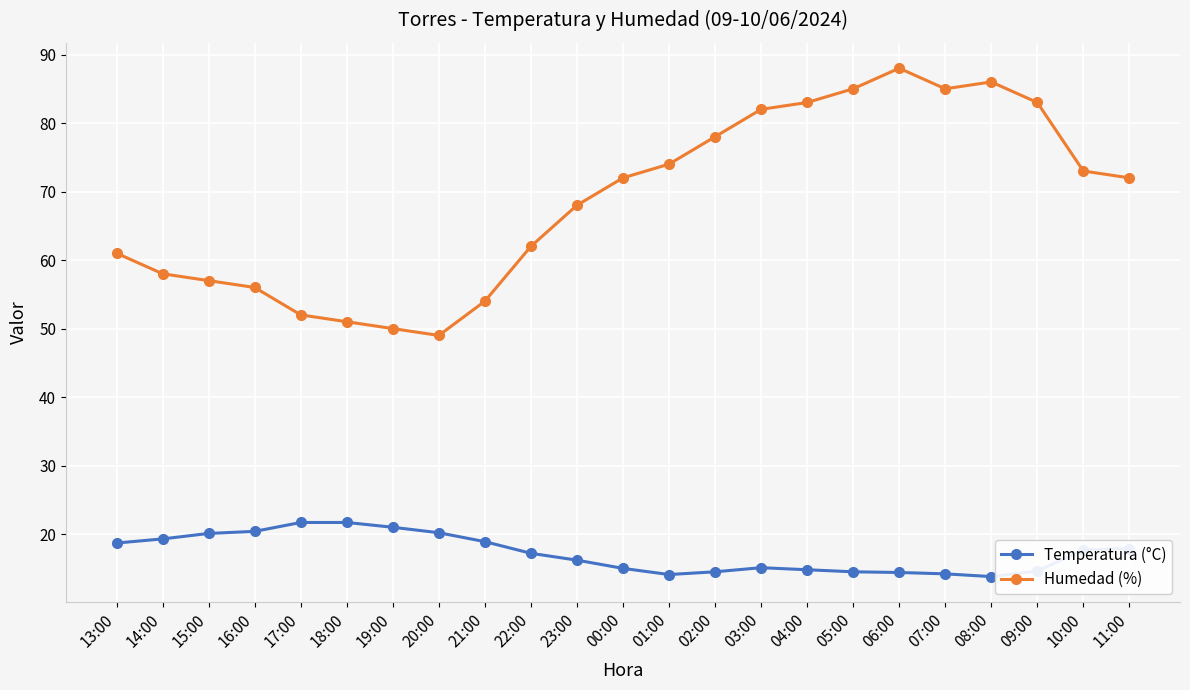

Rank the series by their maximum value, from highest to lowest.

Humedad (%), Temperatura (°C)